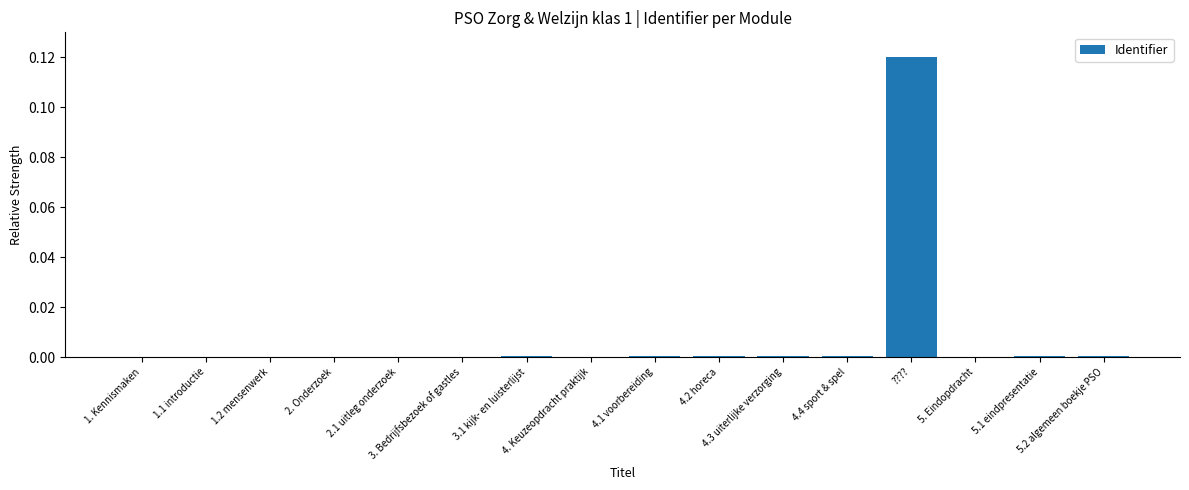

Reading right to left, transcribe all the data shown in this chart.

0.0	0.0	0.0	0.1	0.0	0.0	0.0	0.0	0.0	0.0	0.0	0.0	0.0	0.0	0.0	0.0